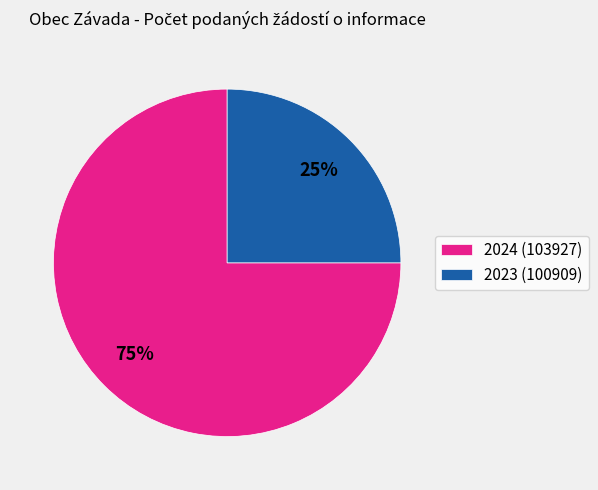

Count the number of slices in the pie.

2